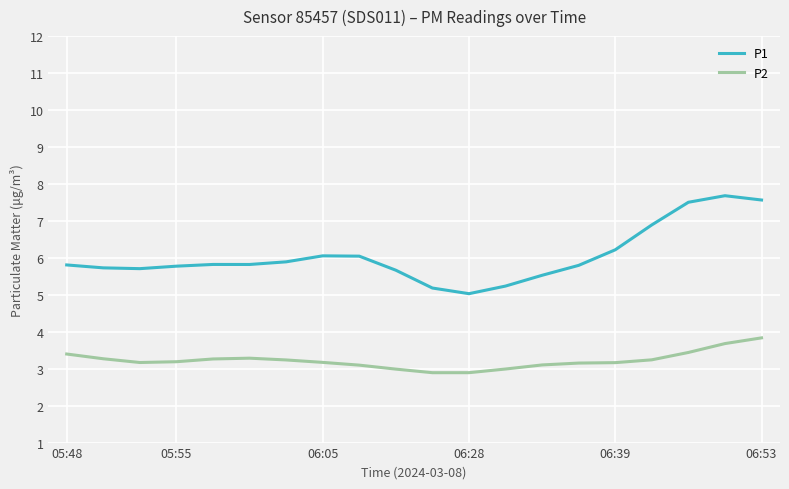

What are all the series names shown in the legend?

P1, P2